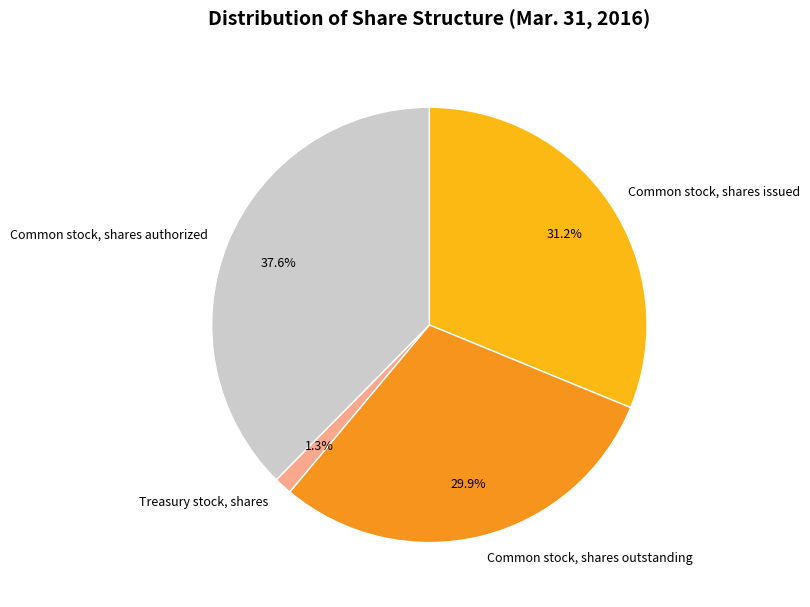

What percentage do Common stock, shares authorized and Treasury stock, shares together represent?

38.9%